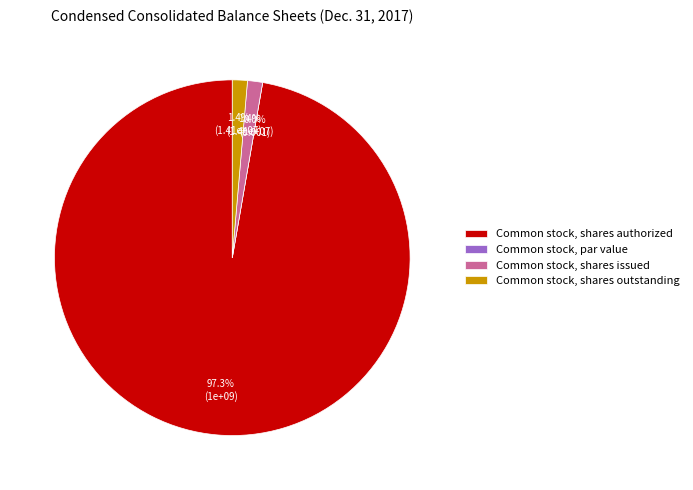

Count the number of slices in the pie.

4